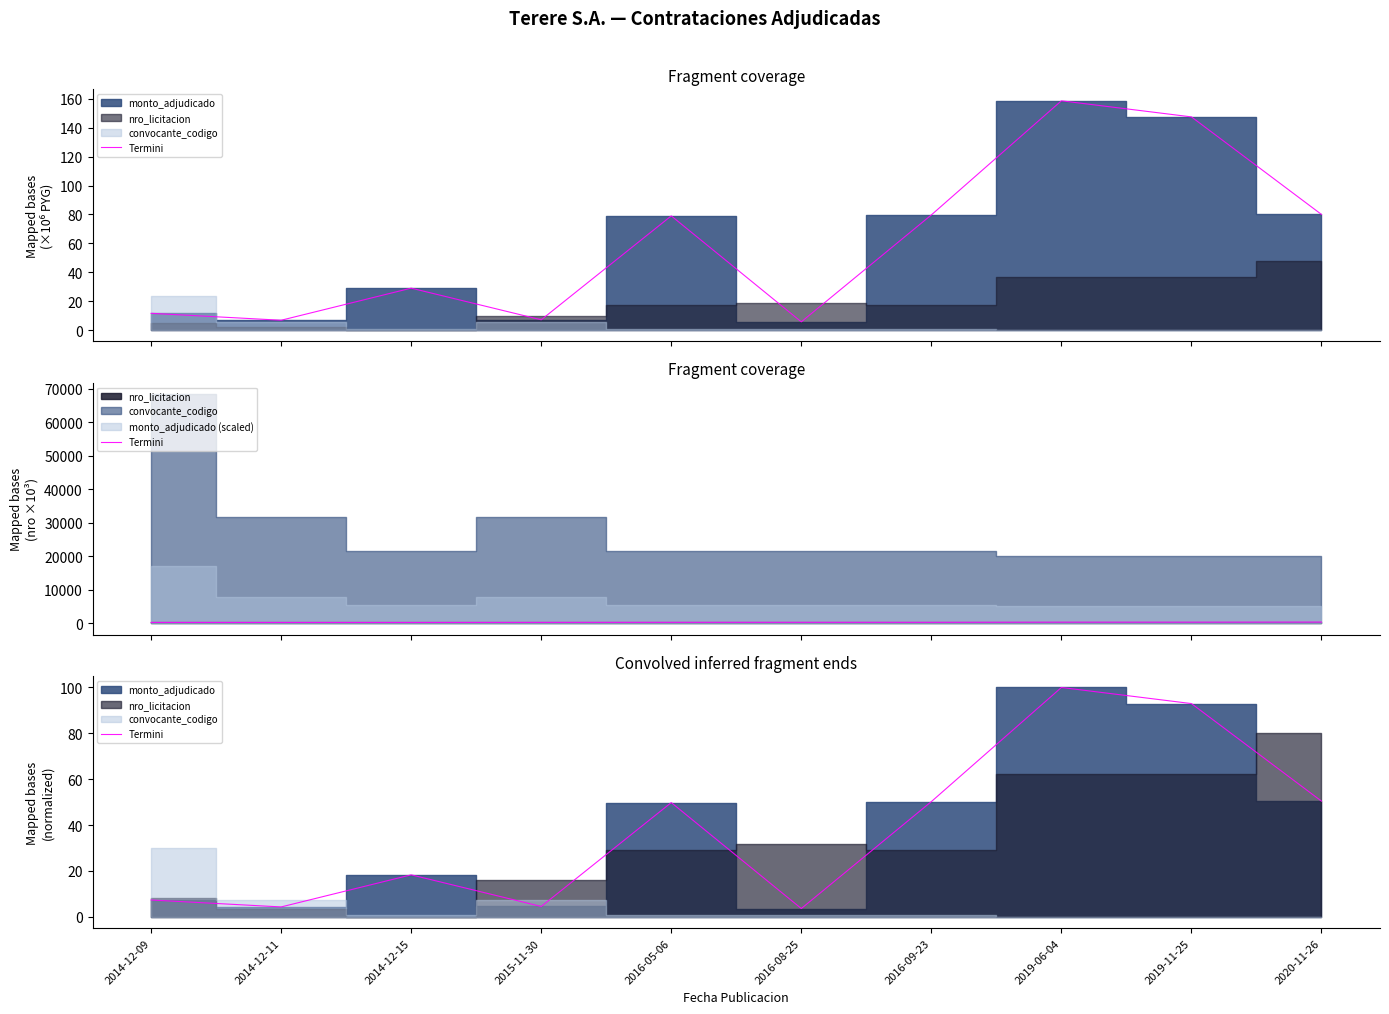

List the labels in order of value, largest first.

2019-06-04, 2019-11-25, 2020-11-26, 2016-09-23, 2016-05-06, 2014-12-15, 2014-12-09, 2015-11-30, 2014-12-11, 2016-08-25